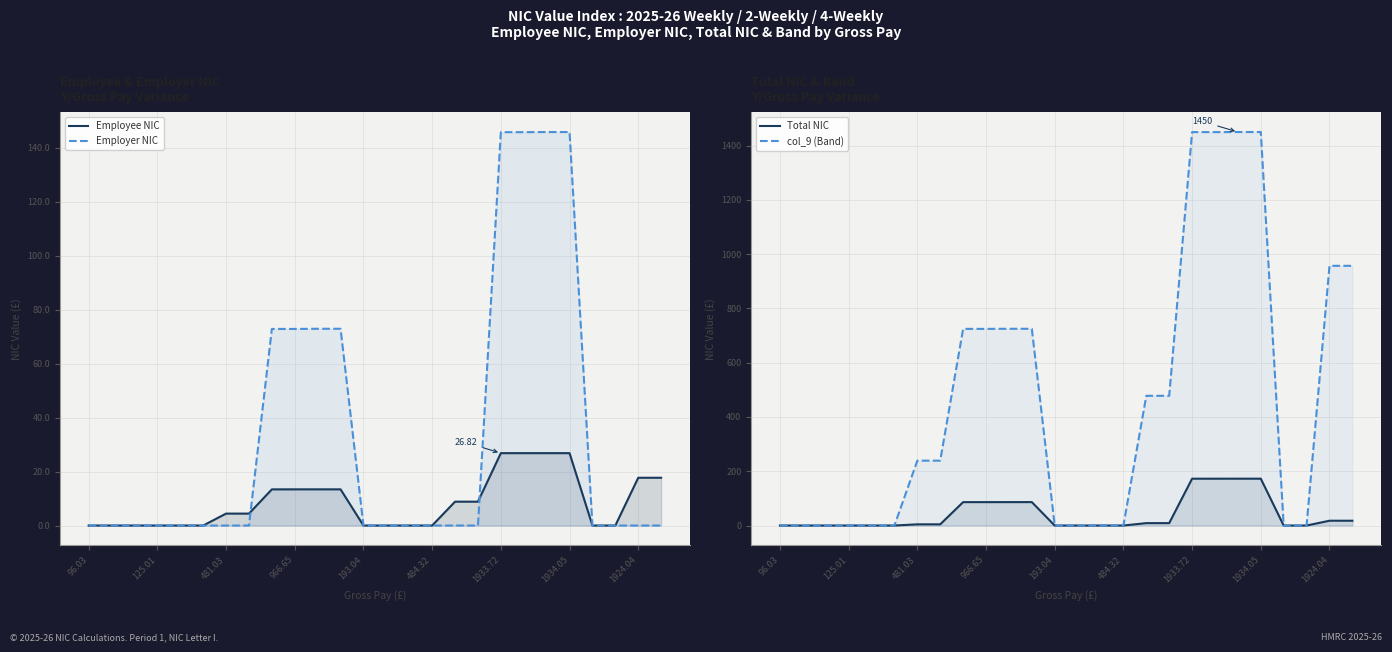

Reading left to right, list all the values displayed in this chart.

Employee NIC: 0.0	0.0	0.0	0.0	0.0	0.0	4.4	4.4	13.4	13.4	13.4	13.4	0.0	0.0	0.0	0.0	8.8	8.8	26.8	26.8	26.8	26.8	0.0	0.0	17.7	17.7
Employer NIC: 0.0	0.0	0.0	0.0	0.0	0.0	0.0	0.0	72.8	72.8	72.9	72.9	0.0	0.0	0.0	0.0	0.0	0.0	145.8	145.8	145.8	145.8	0.0	0.0	0.0	0.0
Total NIC: 0.0	0.0	0.0	0.0	0.0	0.0	4.4	4.4	86.2	86.3	86.3	86.3	0.0	0.0	0.0	0.0	8.8	8.8	172.6	172.6	172.6	172.6	0.0	0.0	17.7	17.7
col_9 (Band): 0.0	0.0	0.0	0.0	0.1	0.1	239.0	239.0	724.6	724.6	725.0	725.0	0.0	0.0	0.1	0.3	478.0	478.1	1449.7	1449.7	1450.0	1450.0	0.0	0.0	957.0	957.0